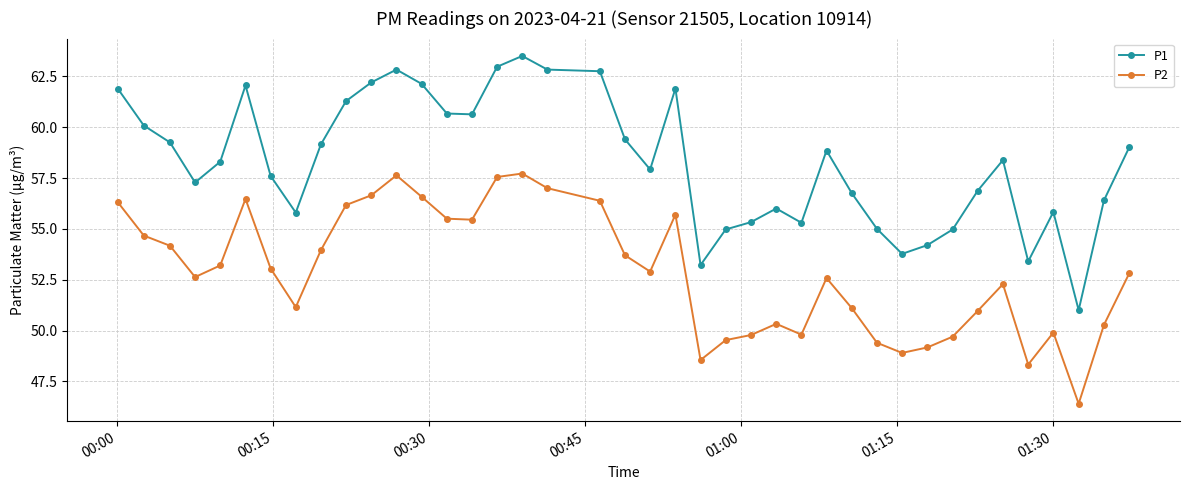

Which series has the largest range (max minus min)?

P1